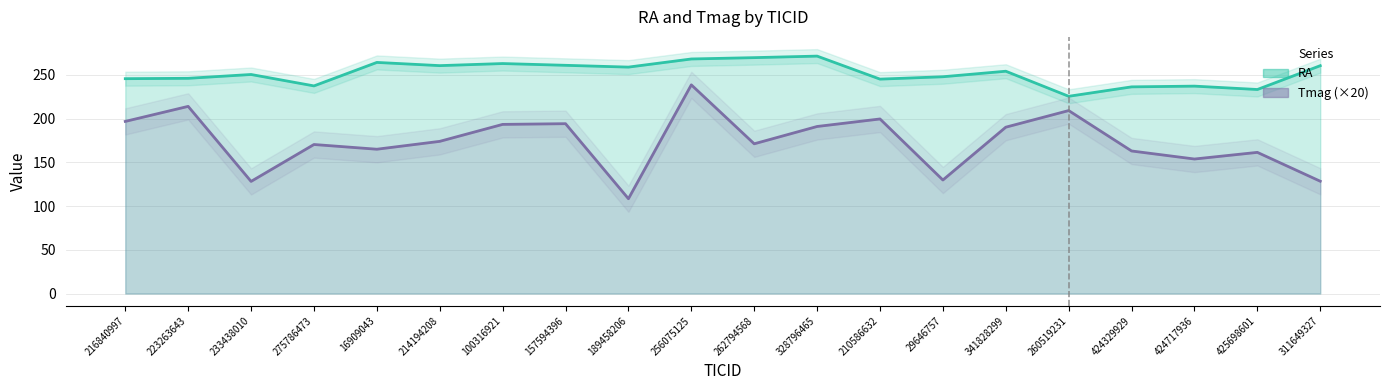

At which category does Tmag reach its first local valley?

233438010